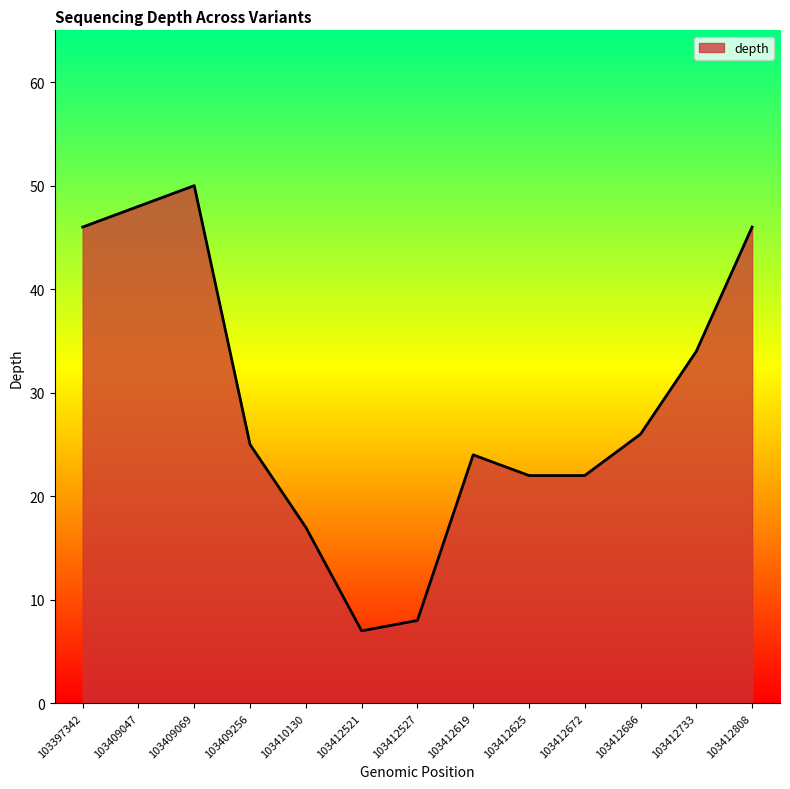

Reading left to right, transcribe all the data shown in this chart.

46	48	50	25	17	7	8	24	22	22	26	34	46